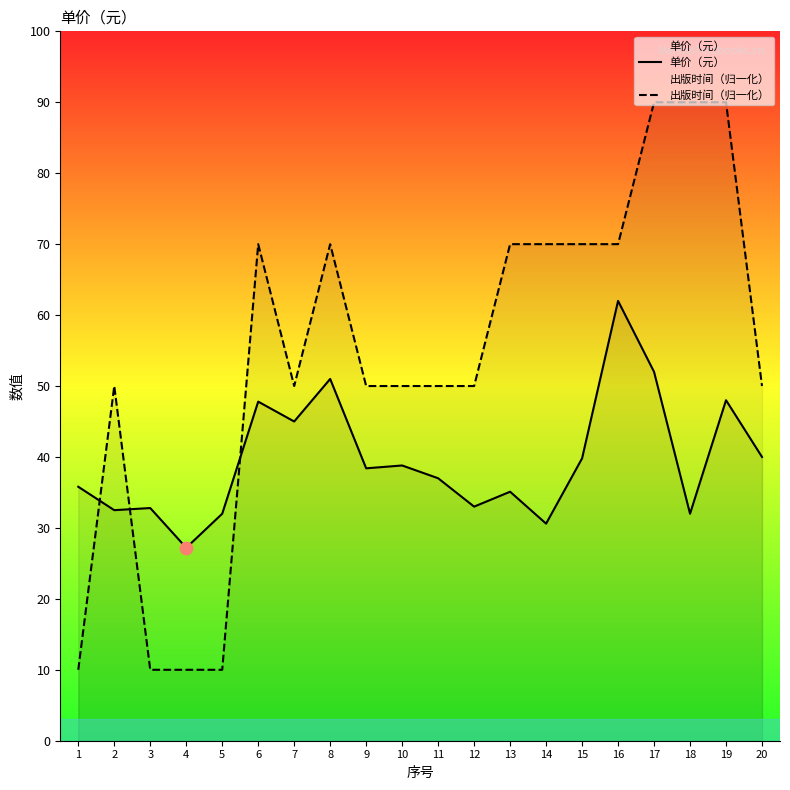

At how many categories does at least one series exceed 85?

3